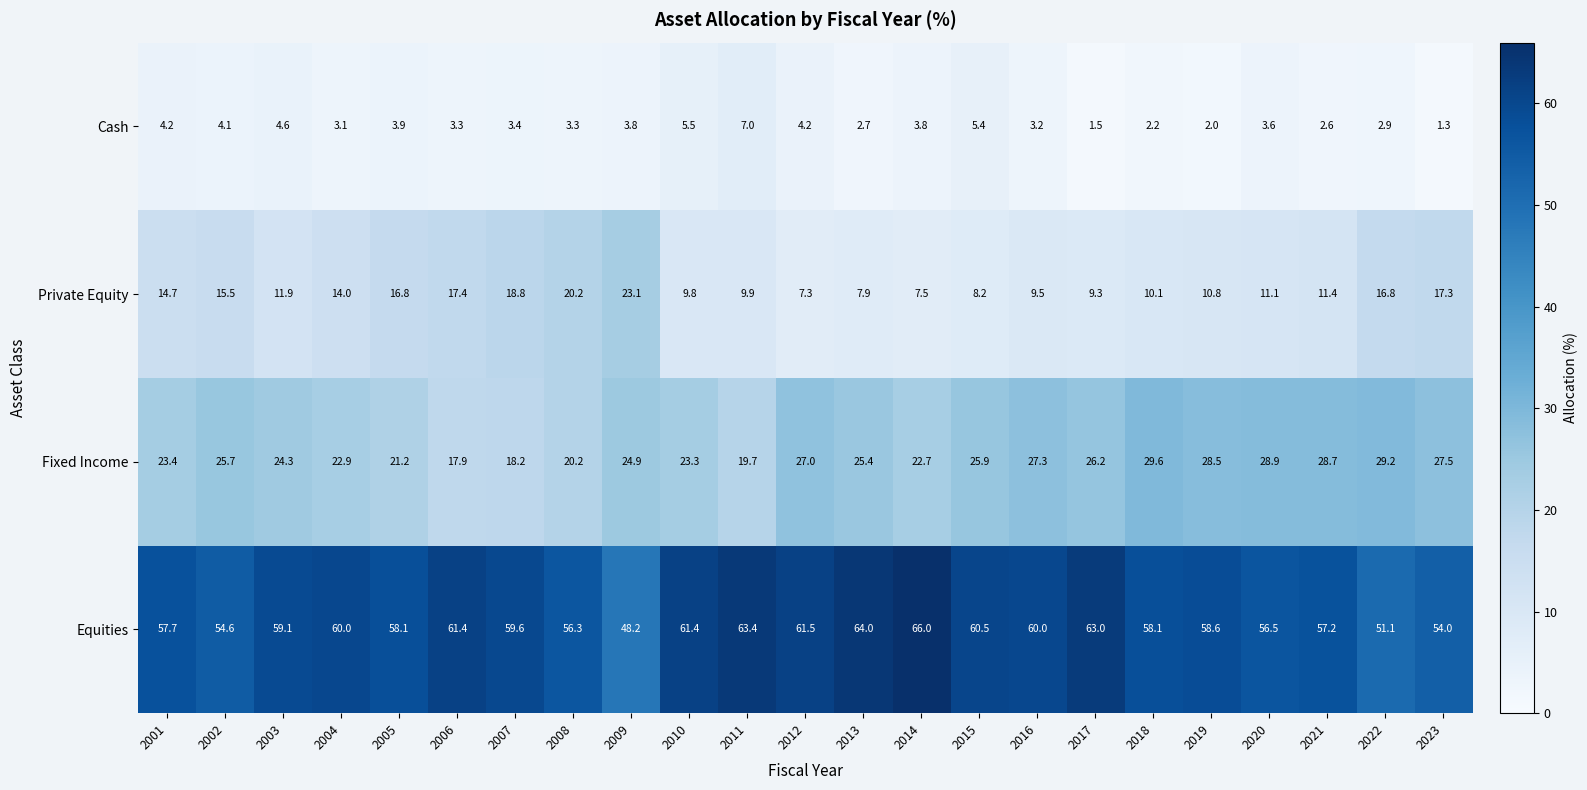

Rank the series at 2015 from lowest to highest value.

Cash, Private Equity, Fixed Income, Equities